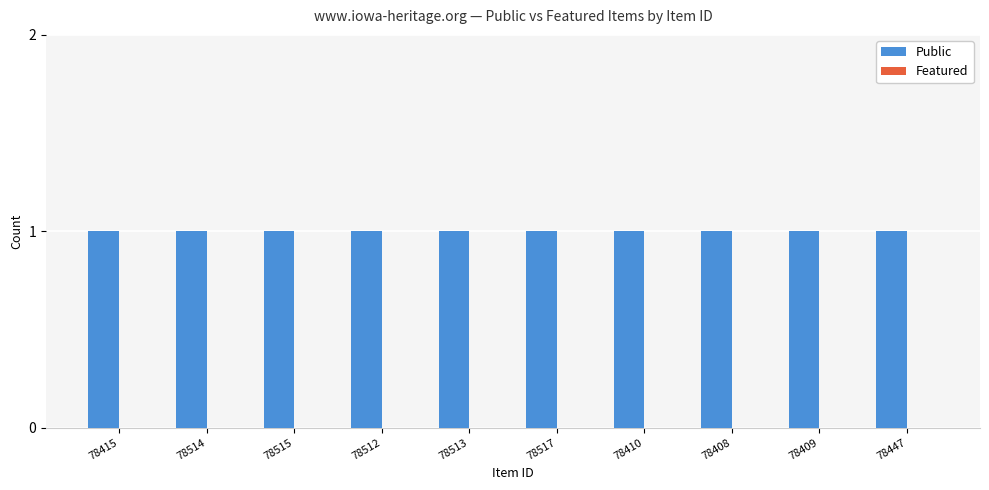

How many bars are there in total?

20